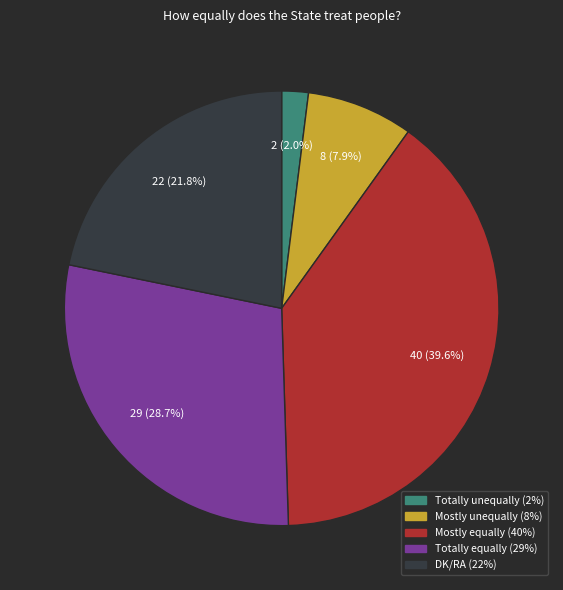

To the nearest percent, what portion does Mostly equally represent?

40%